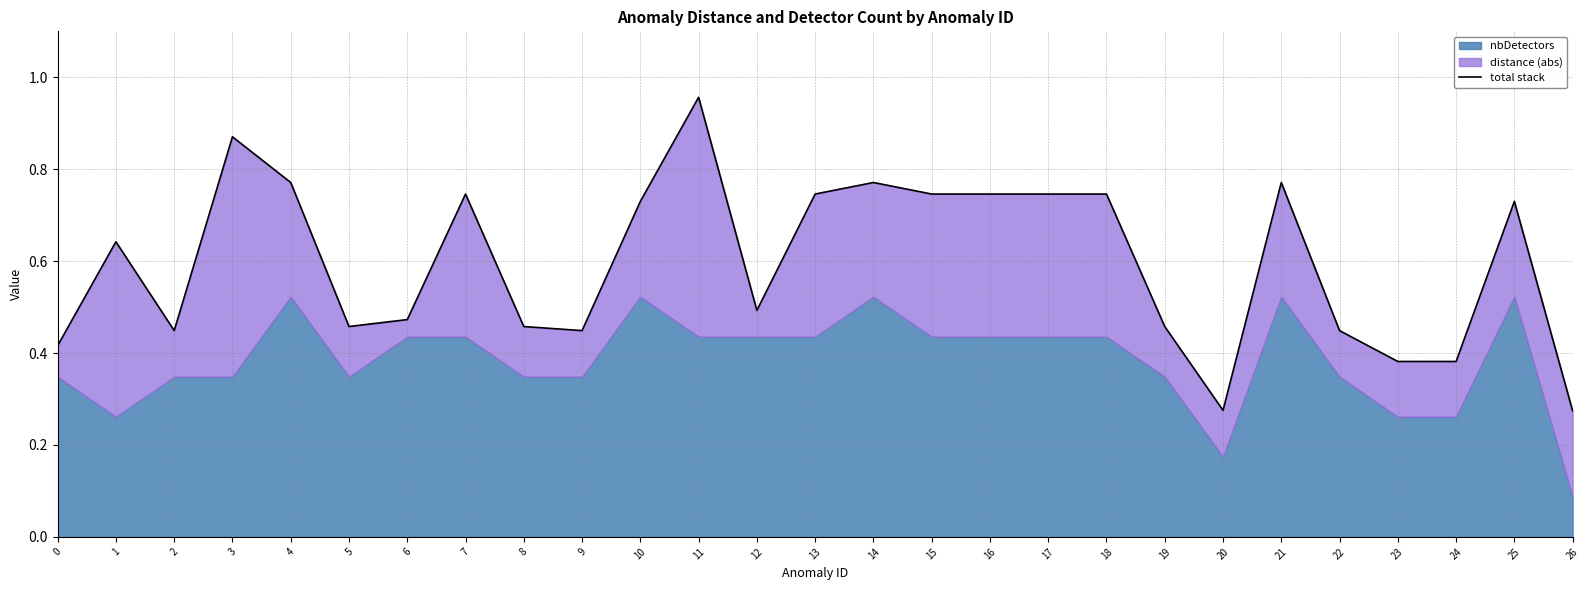

Which category has the lowest value across all series?

26